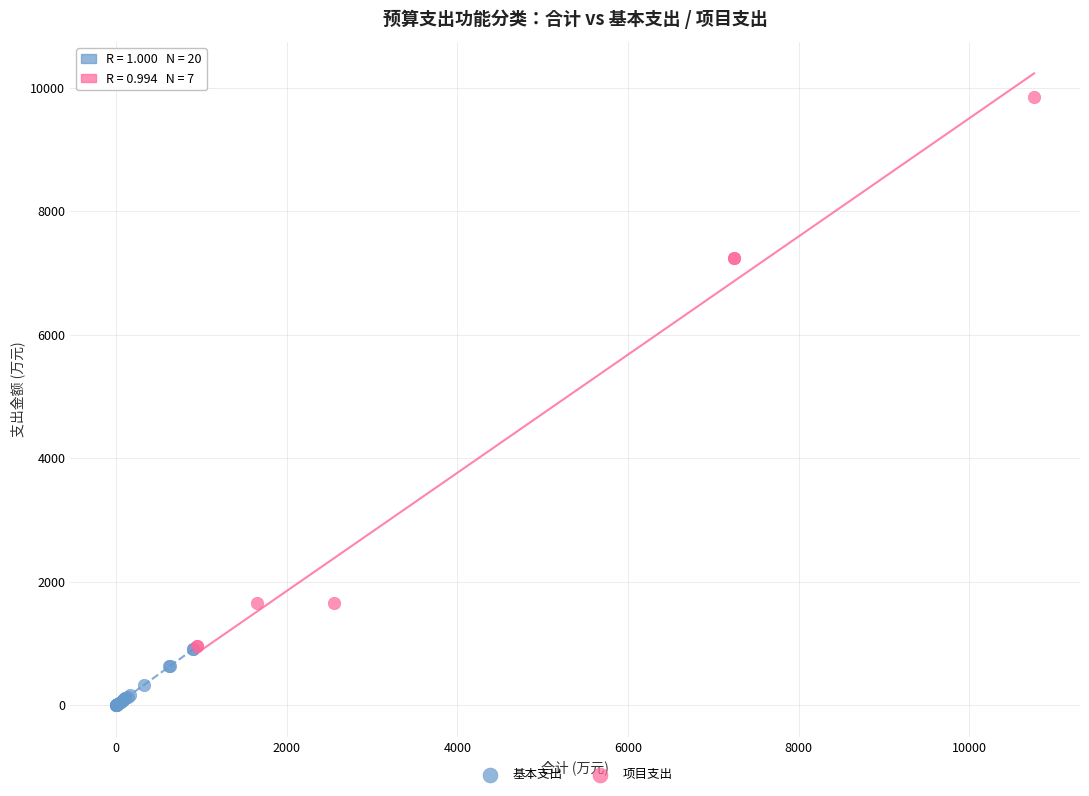

Which series reaches the minimum Y coordinate?

基本支出